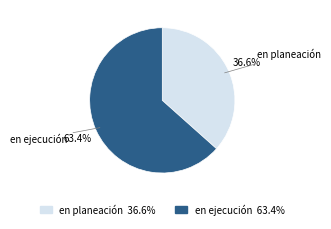

To the nearest percent, what is the combined percentage of en planeación and en ejecución?

100%